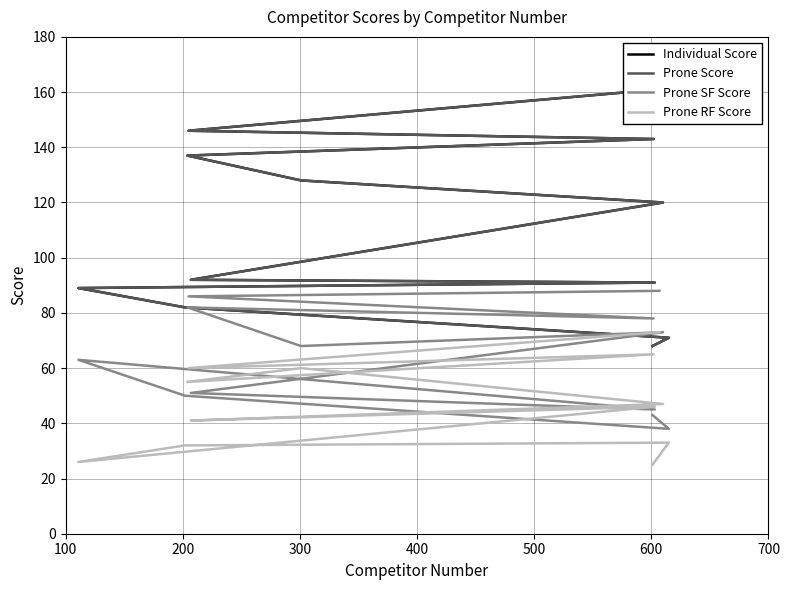

What is the total value across all series at 600?

276